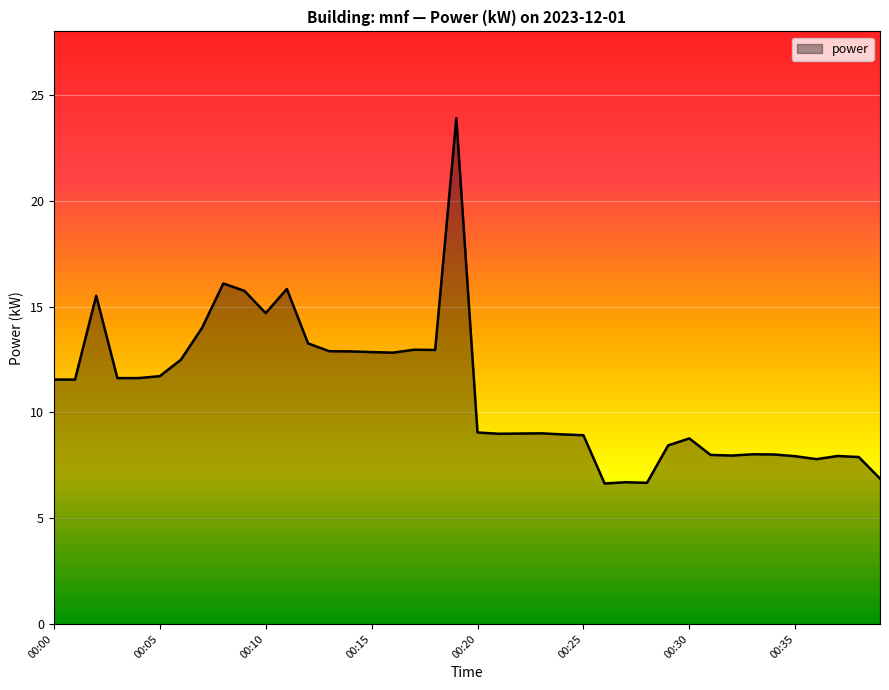

What is the greatest value displayed?

23.9